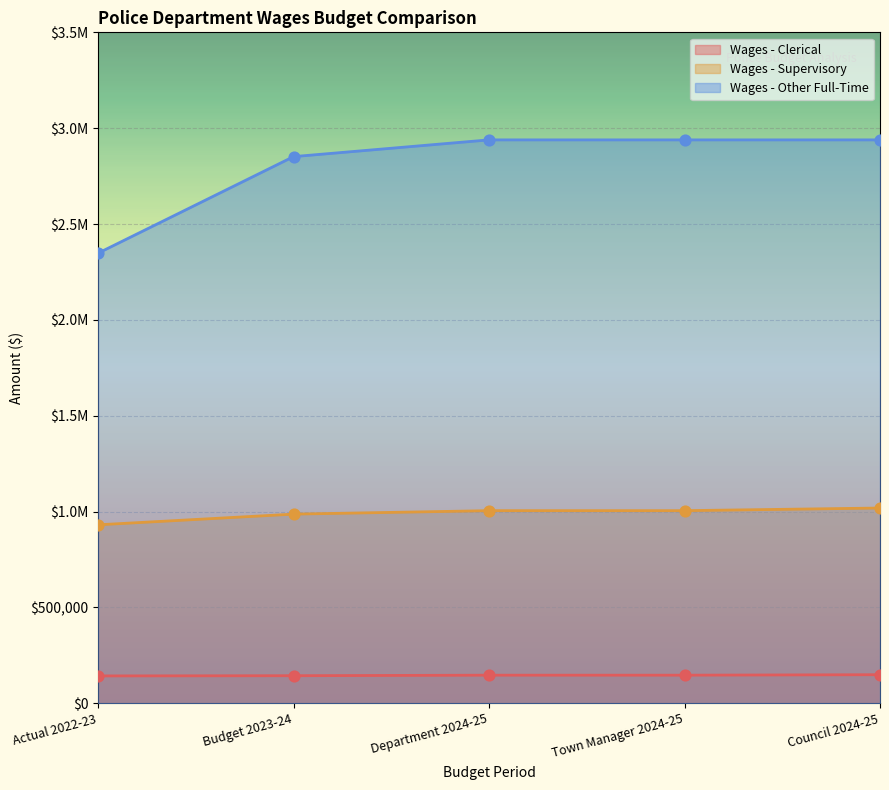

Which series contains the highest Y value?

Wages - Other Full-Time